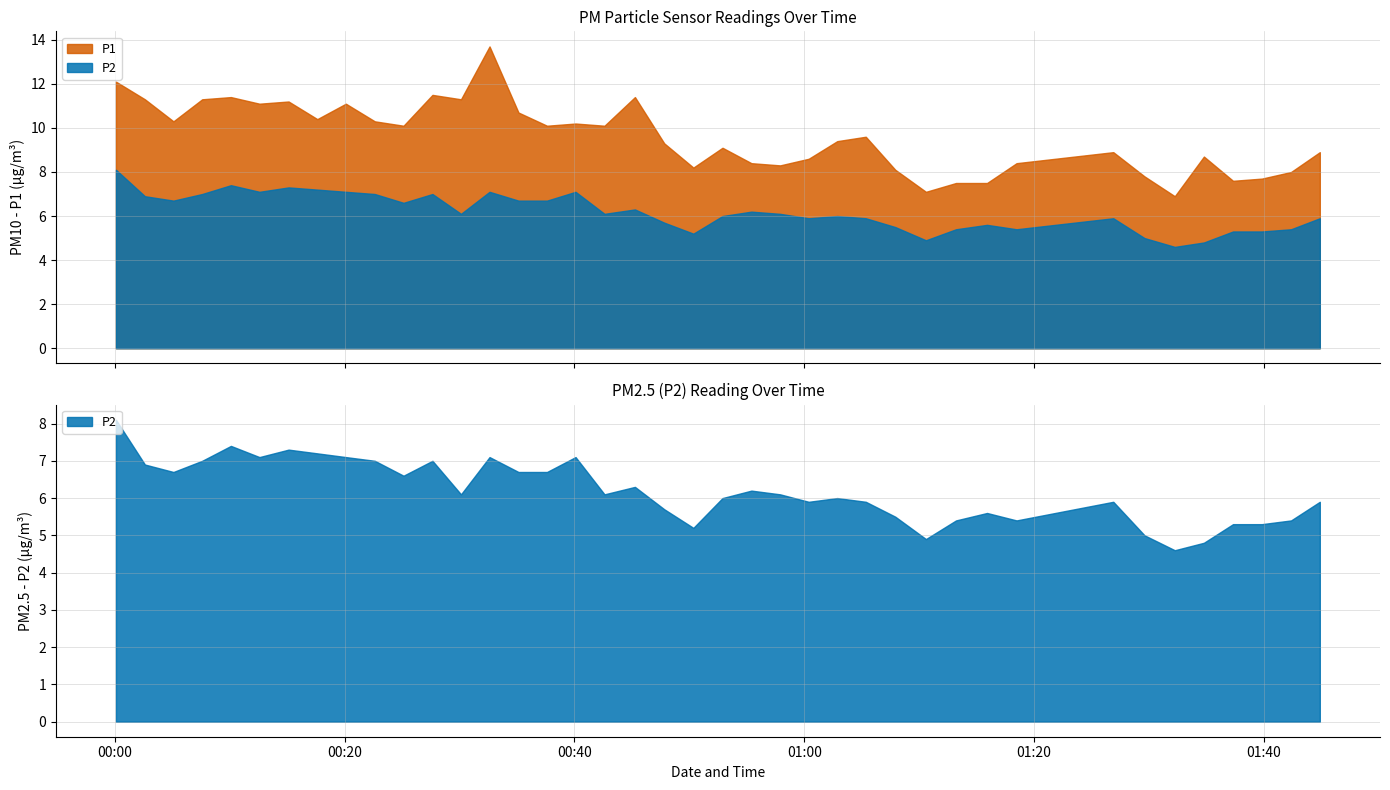

Count the number of categories in the chart.

40